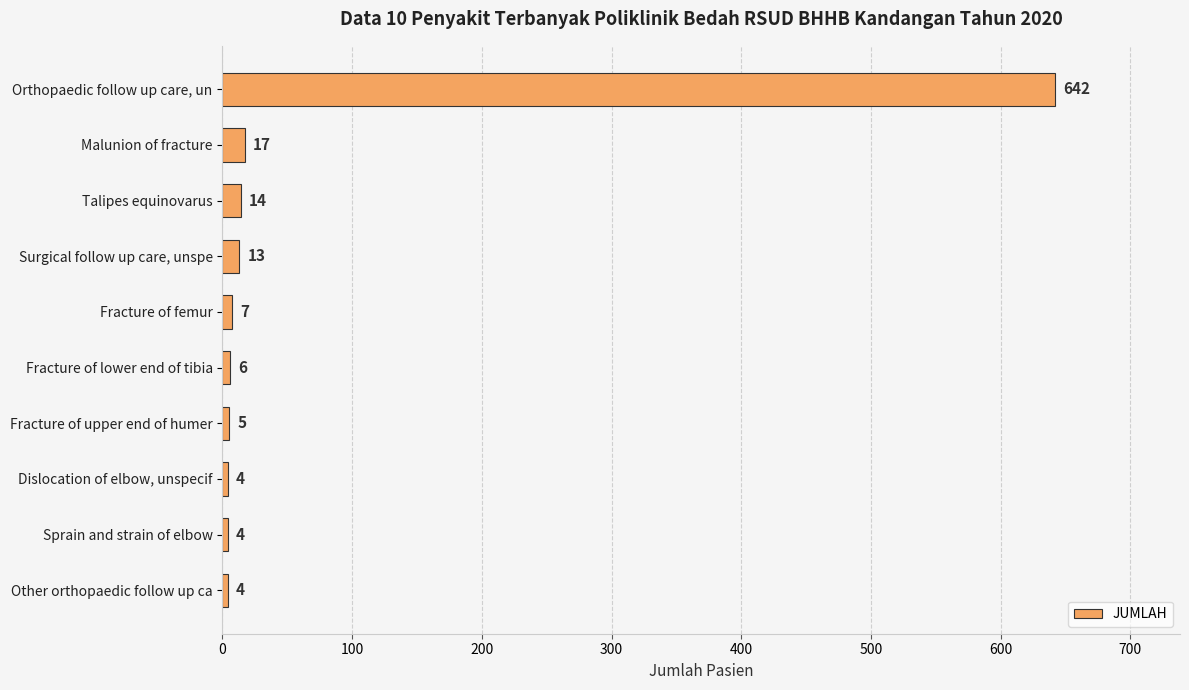

What is the average value?

72